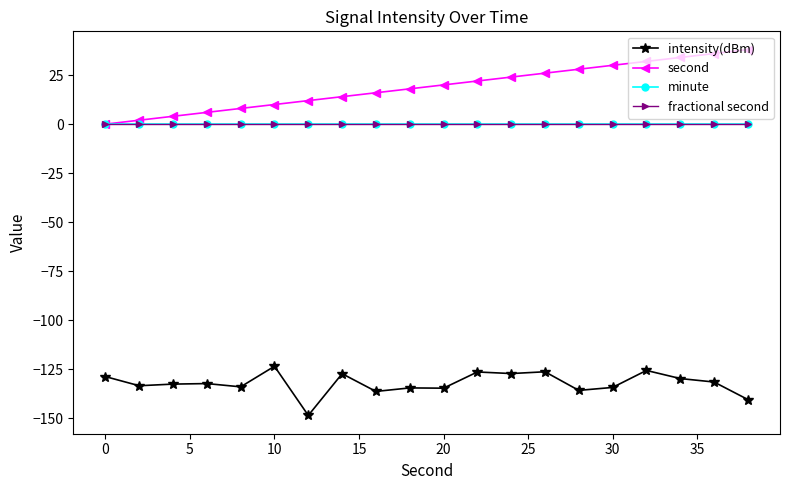

Rank the series by their maximum value, from lowest to highest.

intensity(dBm), minute, fractional second, second